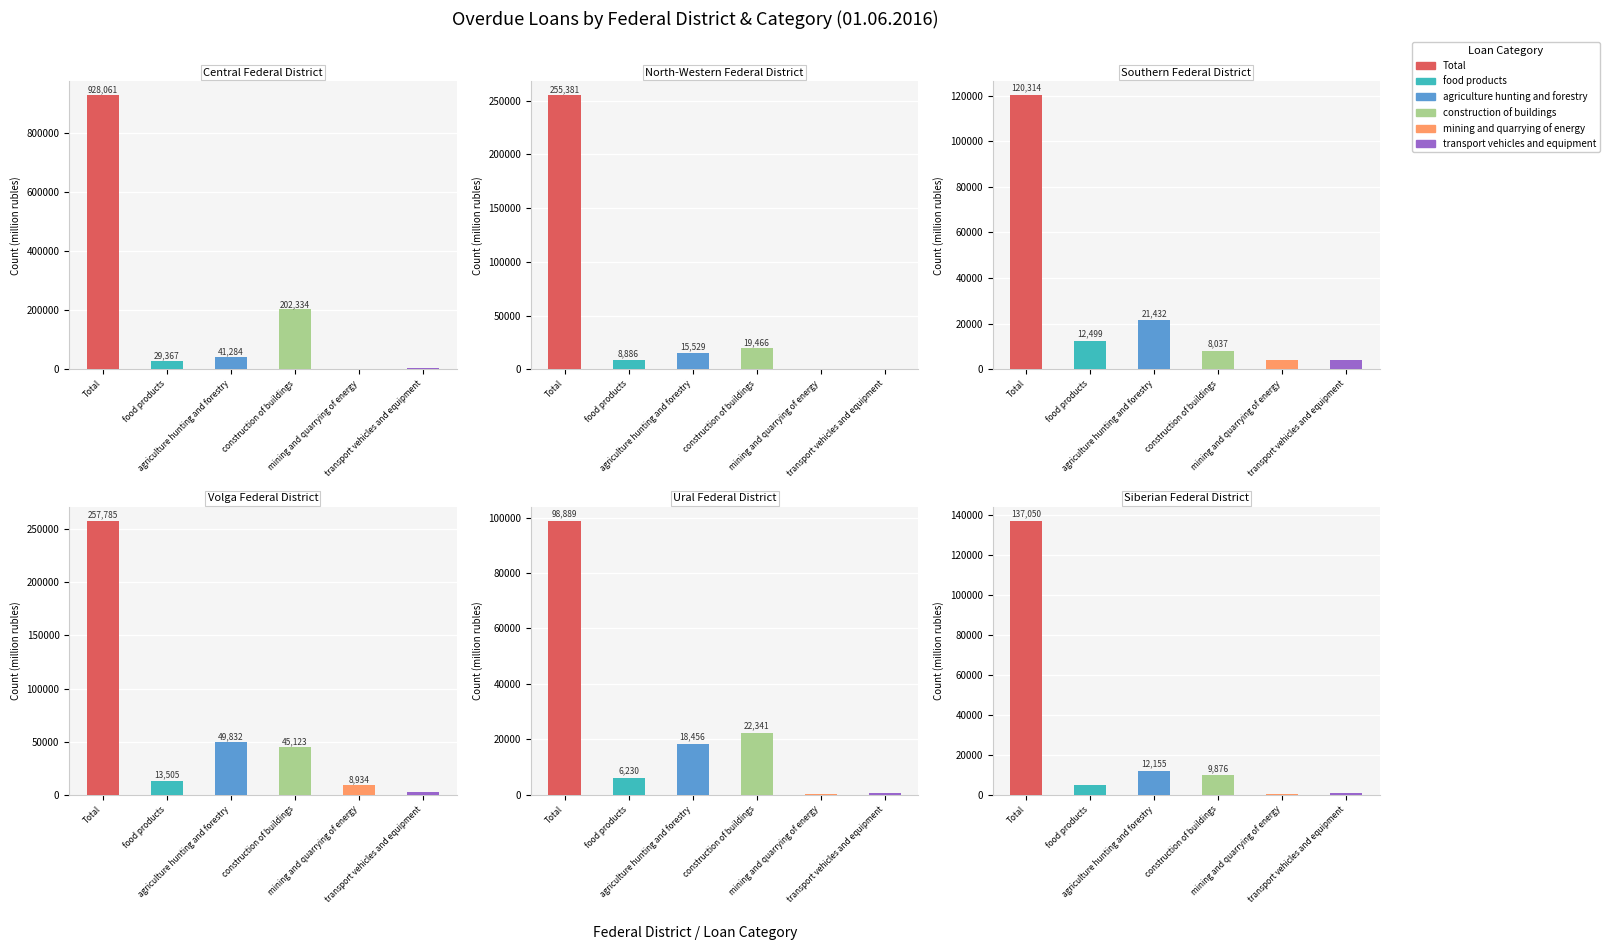

Which series has the largest range (max minus min)?

Total